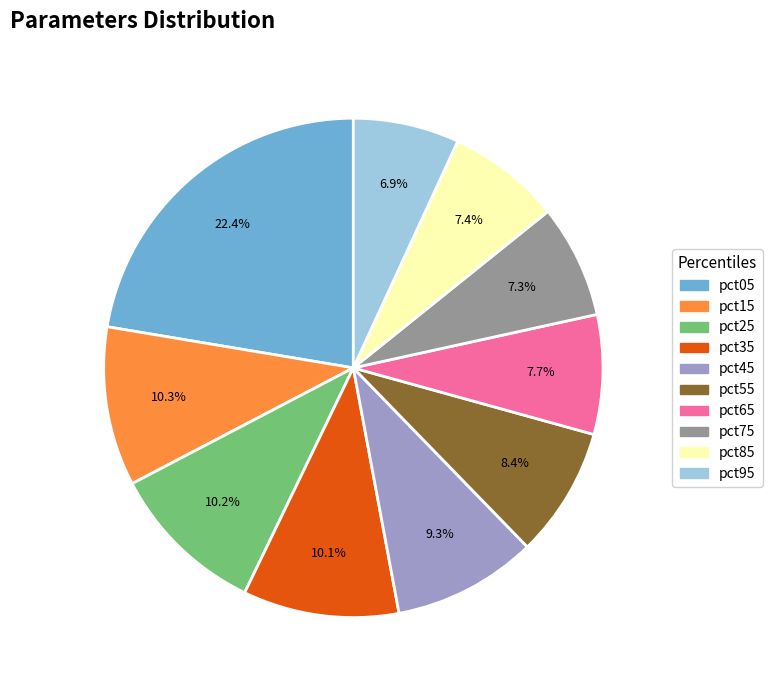

Does pct85 account for over 50% of the chart?

No